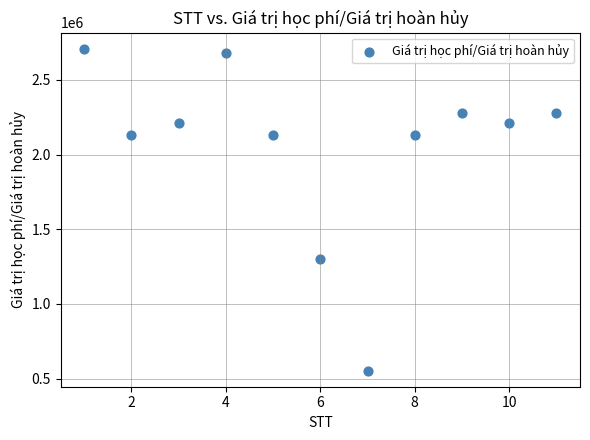

What is the range of X values (max minus min)?

10